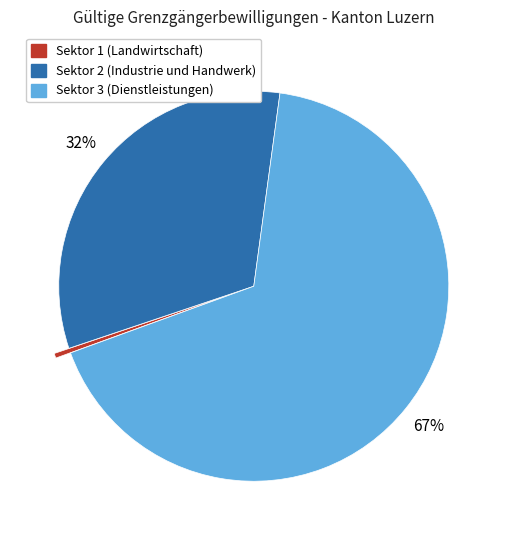

What is the smallest slice in the pie chart?

Sektor 1 (Landwirtschaft)